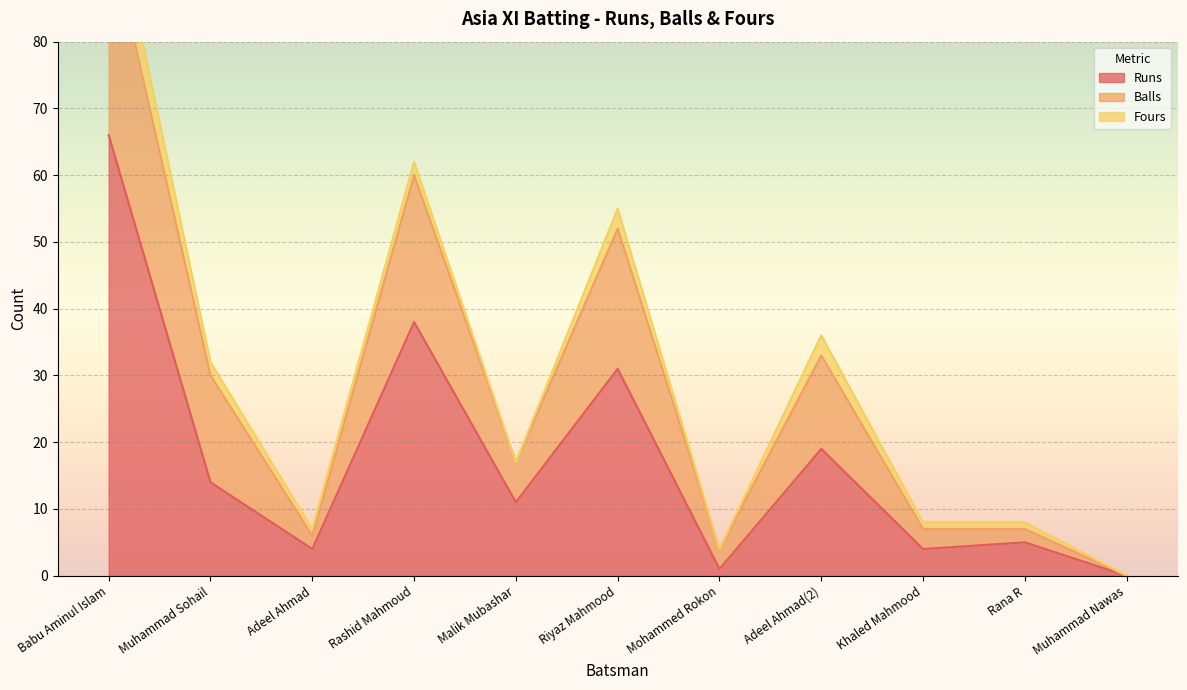

What is the value of the Fours point at the 2nd from the left?

2